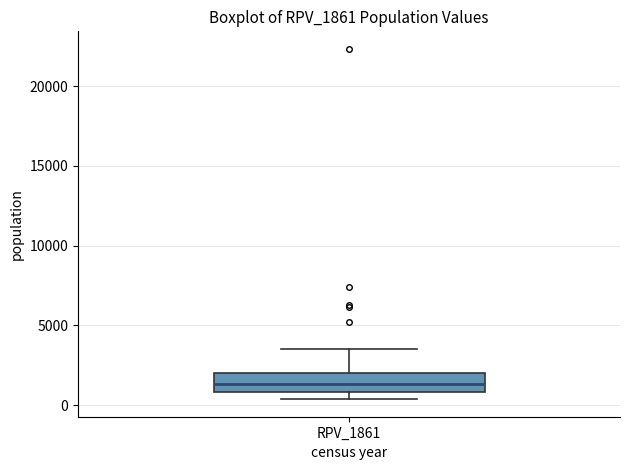

Read this box plot against the y-axis: the position of the median line, the range covered by the box, and the ends of both whiskers. The values are not printed on the chart, so give them approximately, as read against the axis.

median 1500, box 1000 to 2000, whiskers 500 to 3500